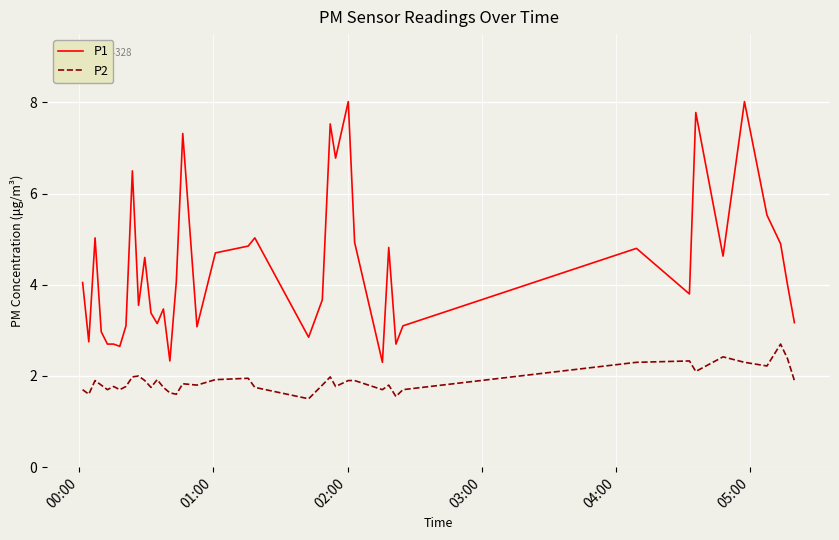

Which series has the largest total across all categories?

P1